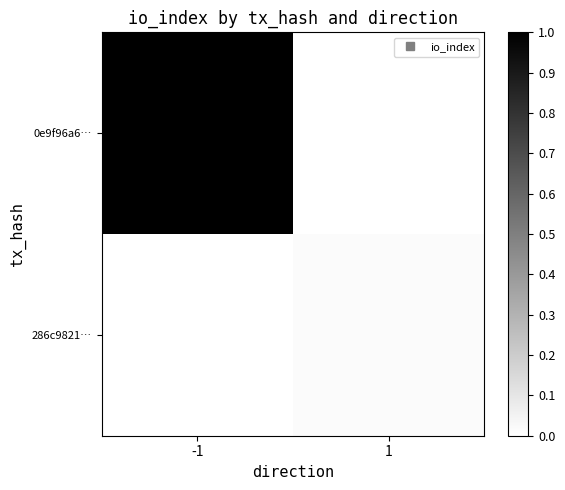

Reading left to right, extract all data points from this chart.

0e9f96a6…: -1=1.0	1=0.0
286c9821…: -1=0.0	1=0.0